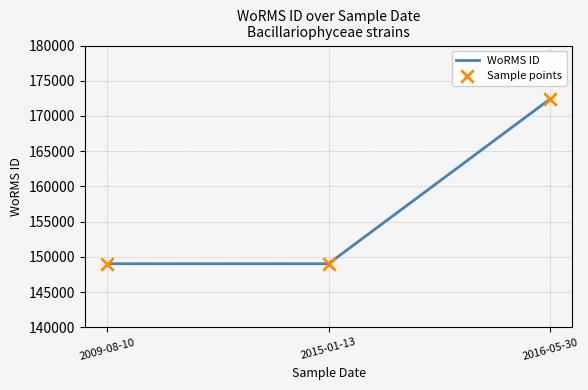

What is the maximum value shown in the chart?

172419